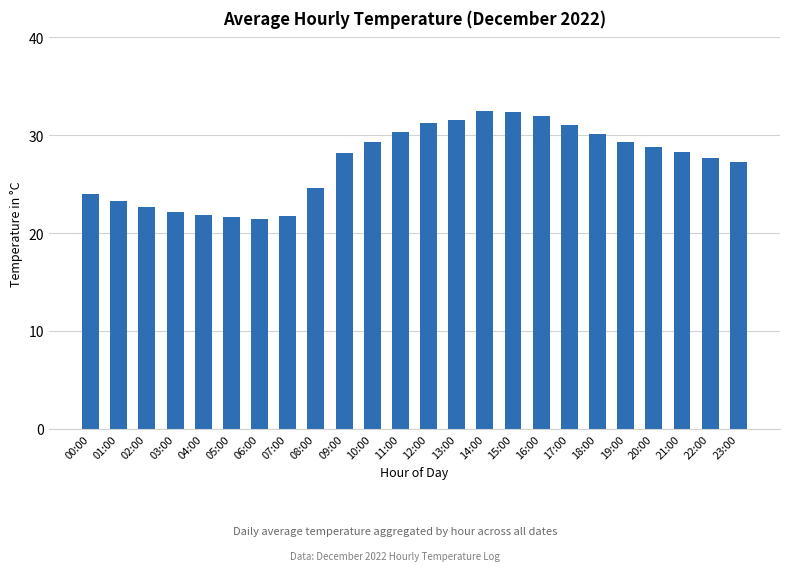

What is the average value?

27.2